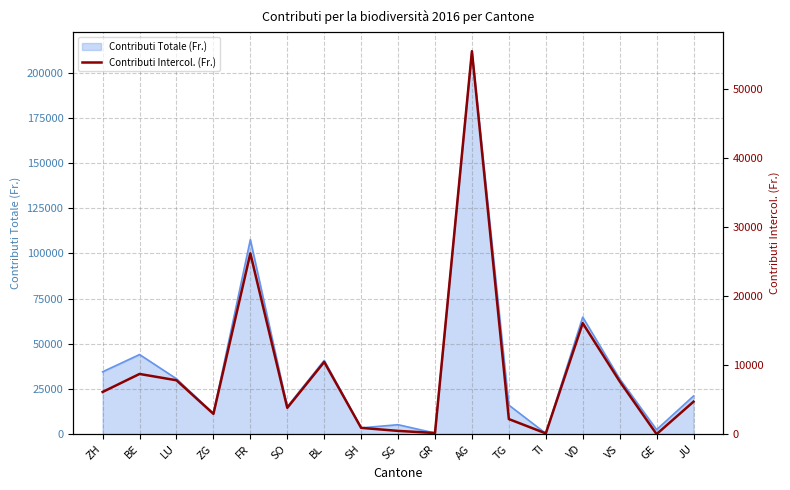

Rank the categories by value from lowest to highest.

GE, TI, GR, SG, SH, TG, ZG, SO, JU, ZH, VS, LU, BE, BL, VD, FR, AG